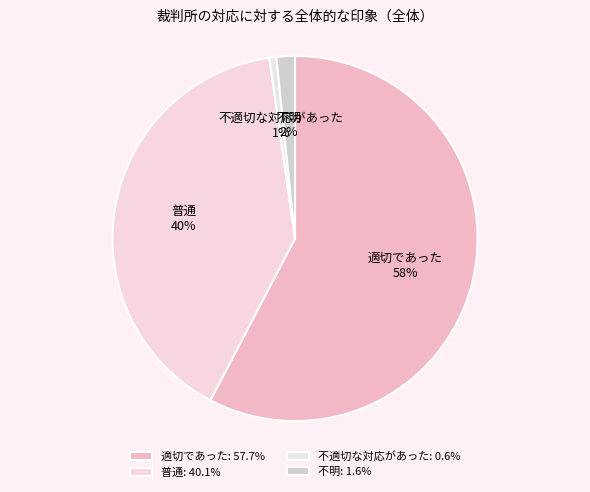

True or false: 普通 accounts for 45% of the total.

False